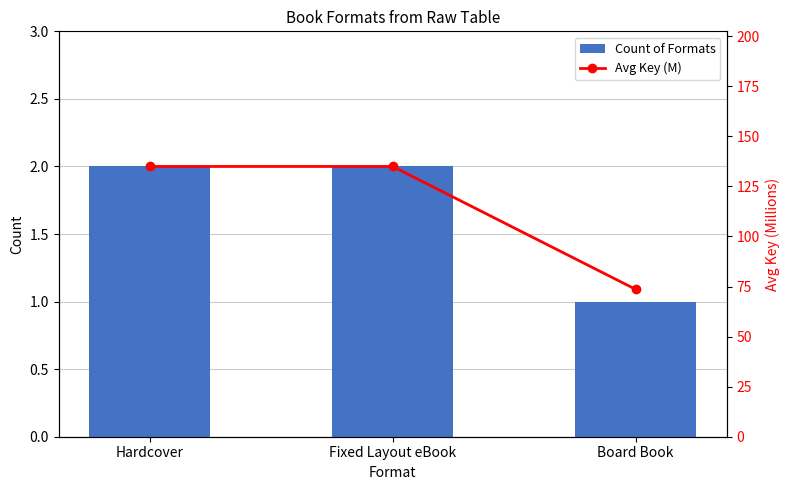

What is the maximum value shown in the chart?

135.0